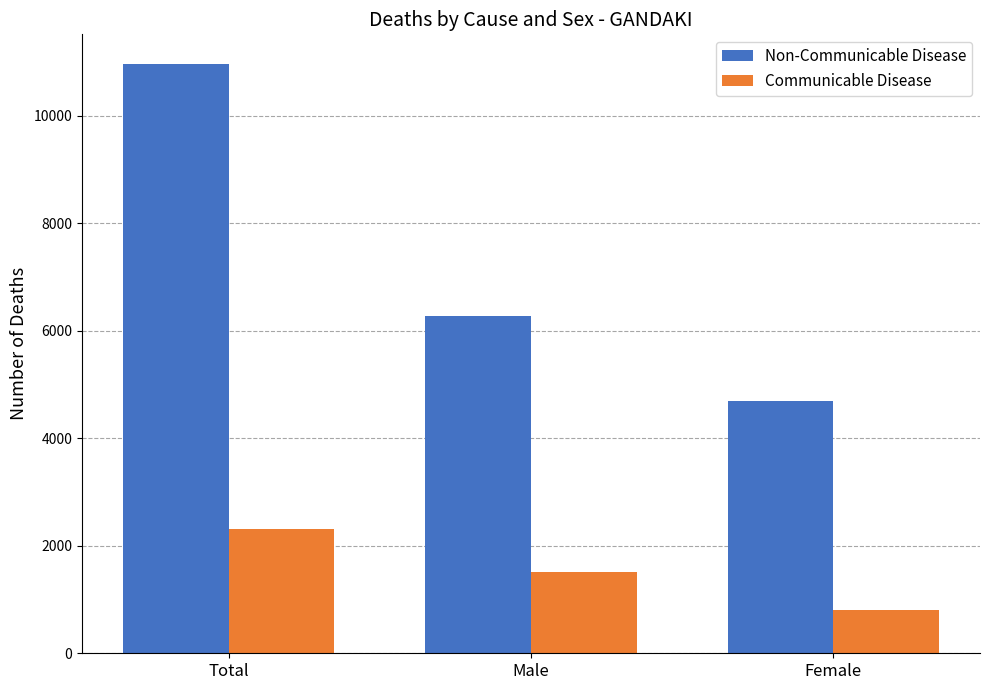

What is the difference between the maximum and minimum values in the Communicable Disease series?

1506